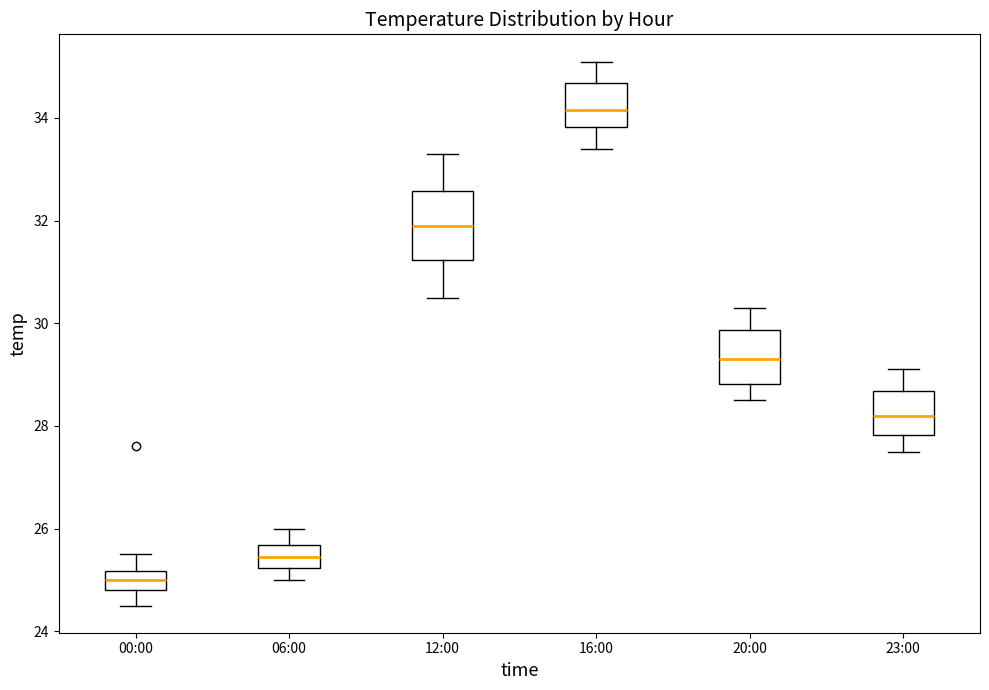

Which box has the lowest median line?

00:00